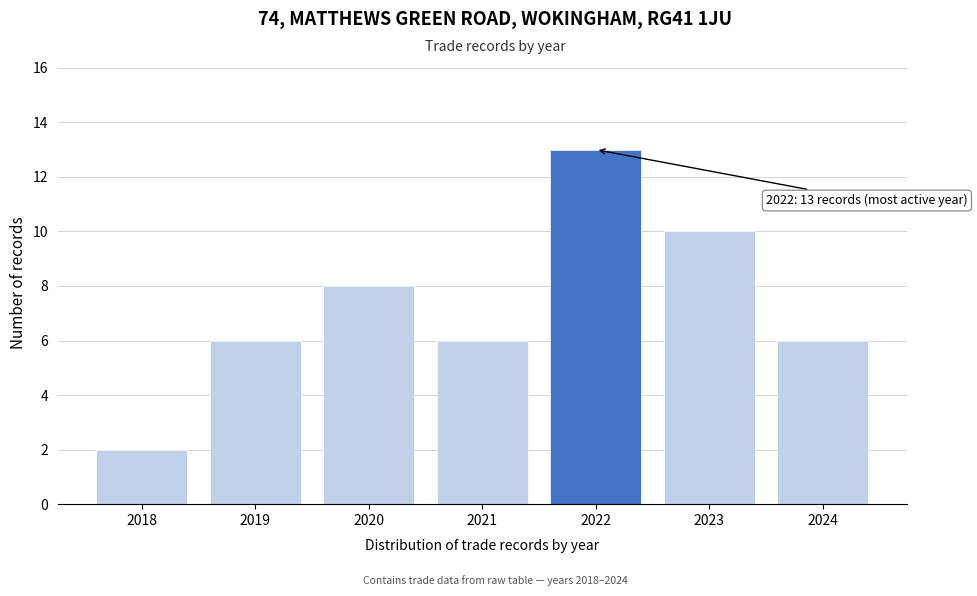

Reading left to right, what are all the values shown in this chart?

2018=2	2019=6	2020=8	2021=6	2022=13	2023=10	2024=6